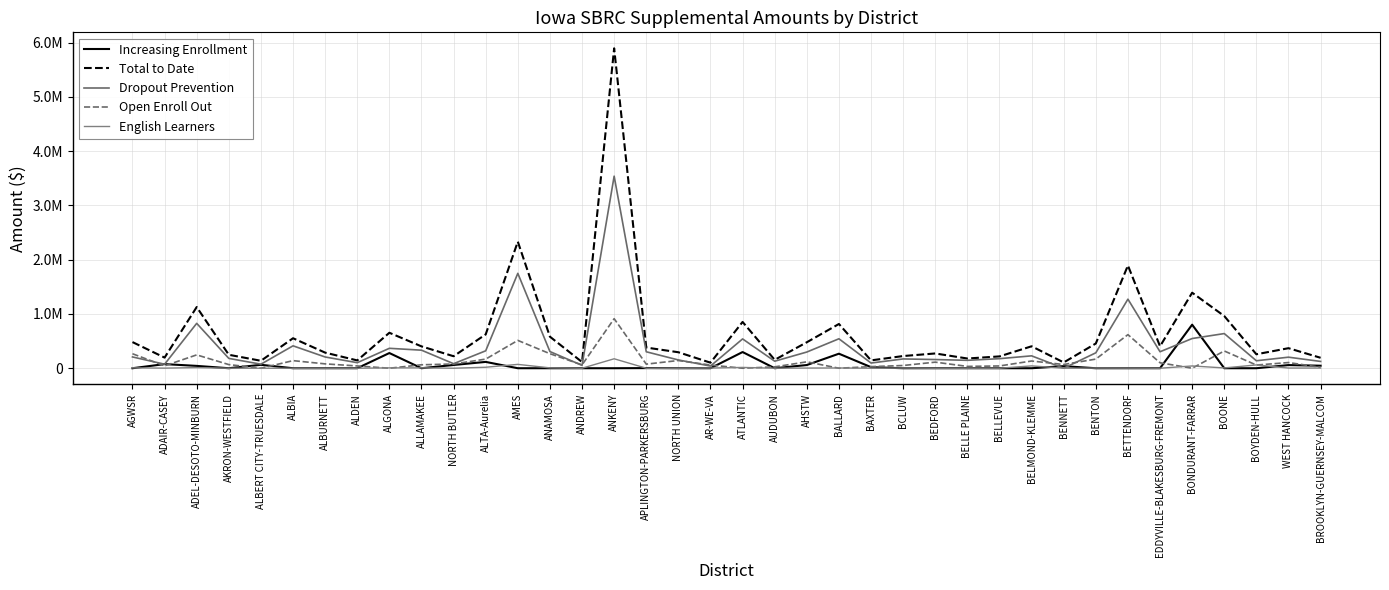

Reading left to right, what are all the values shown in this chart?

Increasing Enrollment: AGWSR=0	ADAIR-CASEY=75912	ADEL-DESOTO-MINBURN=43043	AKRON-WESTFIELD=0	ALBERT CITY-TRUESDALE=62976	ALBIA=0	ALBURNETT=0	ALDEN=0	ALGONA=279888	ALLAMAKEE=0	NORTH BUTLER=59872	ALTA-Aurelia=116607	AMES=0	ANAMOSA=0	ANDREW=0	ANKENY=0	APLINGTON-PARKERSBURG=2347	NORTH UNION=0	AR-WE-VA=0	ATLANTIC=298170	AUDUBON=0	AHSTW=58770	BALLARD=267649	BAXTER=19565	BCLUW=0	BEDFORD=0	BELLE PLAINE=0	BELLEVUE=0	BELMOND-KLEMME=0	BENNETT=38025	BENTON=0	BETTENDORF=0	EDDYVILLE-BLAKESBURG-FREMONT=0	BONDURANT-FARRAR=802165	BOONE=0	BOYDEN-HULL=0	WEST HANCOCK=57912	BROOKLYN-GUERNSEY-MALCOM=46173
Total to Date: AGWSR=481576	ADAIR-CASEY=195703	ADEL-DESOTO-MINBURN=1127085	AKRON-WESTFIELD=247846	ALBERT CITY-TRUESDALE=137090	ALBIA=552364	ALBURNETT=287227	ALDEN=143854	ALGONA=653387	ALLAMAKEE=402662	NORTH BUTLER=220920	ALTA-Aurelia=623708	AMES=2331758	ANAMOSA=581234	ANDREW=113797	ANKENY=5893559	APLINGTON-PARKERSBURG=380680	NORTH UNION=294412	AR-WE-VA=102195	ATLANTIC=852832	AUDUBON=154451	AHSTW=478395	BALLARD=815131	BAXTER=144486	BCLUW=224652	BEDFORD=272018	BELLE PLAINE=179067	BELLEVUE=217832	BELMOND-KLEMME=404249	BENNETT=106597	BENTON=455373	BETTENDORF=1893022	EDDYVILLE-BLAKESBURG-FREMONT=403803	BONDURANT-FARRAR=1391289	BOONE=961548	BOYDEN-HULL=256965	WEST HANCOCK=369196	BROOKLYN-GUERNSEY-MALCOM=192234
Dropout Prevention: AGWSR=207781	ADAIR-CASEY=73827	ADEL-DESOTO-MINBURN=826680	AKRON-WESTFIELD=180946	ALBERT CITY-TRUESDALE=74114	ALBIA=412710	ALBURNETT=206947	ALDEN=102042	ALGONA=366914	ALLAMAKEE=332494	NORTH BUTLER=83277	ALTA-Aurelia=320937	AMES=1748129	ANAMOSA=307061	ANDREW=52751	ANKENY=3538430	APLINGTON-PARKERSBURG=303071	NORTH UNION=152250	AR-WE-VA=40372	ATLANTIC=539871	AUDUBON=129364	AHSTW=298423	BALLARD=542552	BAXTER=95653	BCLUW=171171	BEDFORD=159961	BELLE PLAINE=145617	BELLEVUE=176020	BELMOND-KLEMME=228164	BENNETT=0	BENTON=283988	BETTENDORF=1272545	EDDYVILLE-BLAKESBURG-FREMONT=303453	BONDURANT-FARRAR=547255	BOONE=638452	BOYDEN-HULL=137699	WEST HANCOCK=203467	BROOKLYN-GUERNSEY-MALCOM=125214
Open Enroll Out: AGWSR=266764	ADAIR-CASEY=44321	ADEL-DESOTO-MINBURN=245858	AKRON-WESTFIELD=66900	ALBERT CITY-TRUESDALE=0	ALBIA=139654	ALBURNETT=80280	ALDEN=41812	ALGONA=0	ALLAMAKEE=63555	NORTH BUTLER=77771	ALTA-Aurelia=168086	AMES=512622	ANAMOSA=267600	ANDREW=61046	ANKENY=912511	APLINGTON-PARKERSBURG=75262	NORTH UNION=142162	AR-WE-VA=58537	ATLANTIC=0	AUDUBON=25087	AHSTW=117911	BALLARD=0	BAXTER=29268	BCLUW=50175	BEDFORD=112057	BELLE PLAINE=33450	BELLEVUE=41812	BELMOND-KLEMME=132964	BENNETT=68572	BENTON=168086	BETTENDORF=618826	EDDYVILLE-BLAKESBURG-FREMONT=100350	BONDURANT-FARRAR=0	BOONE=317775	BOYDEN-HULL=58537	WEST HANCOCK=104531	BROOKLYN-GUERNSEY-MALCOM=17561
English Learners: AGWSR=7031	ADAIR-CASEY=1643	ADEL-DESOTO-MINBURN=11504	AKRON-WESTFIELD=0	ALBERT CITY-TRUESDALE=0	ALBIA=0	ALBURNETT=0	ALDEN=0	ALGONA=6585	ALLAMAKEE=6613	NORTH BUTLER=0	ALTA-Aurelia=18078	AMES=71007	ANAMOSA=6573	ANDREW=0	ANKENY=174050	APLINGTON-PARKERSBURG=0	NORTH UNION=0	AR-WE-VA=3286	ATLANTIC=14791	AUDUBON=0	AHSTW=3291	BALLARD=4930	BAXTER=0	BCLUW=3306	BEDFORD=0	BELLE PLAINE=0	BELLEVUE=0	BELMOND-KLEMME=43121	BENNETT=0	BENTON=3299	BETTENDORF=1651	EDDYVILLE-BLAKESBURG-FREMONT=0	BONDURANT-FARRAR=41869	BOONE=5321	BOYDEN-HULL=60729	WEST HANCOCK=3286	BROOKLYN-GUERNSEY-MALCOM=3286